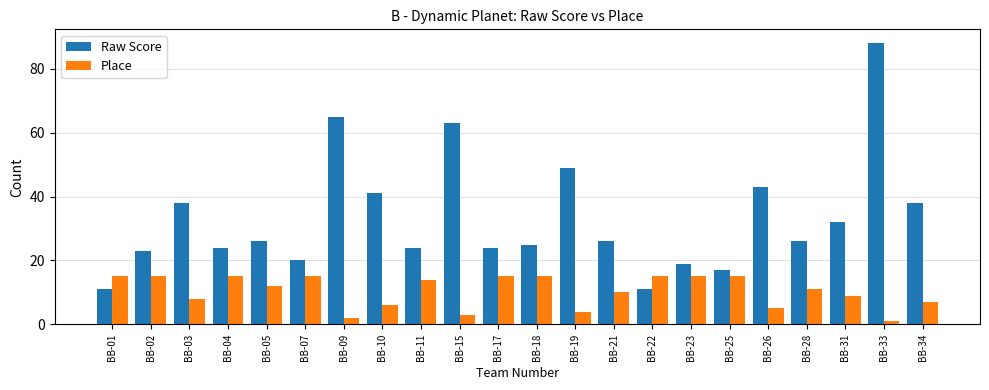

What is the spread (max minus min) of values at BB-18?

10